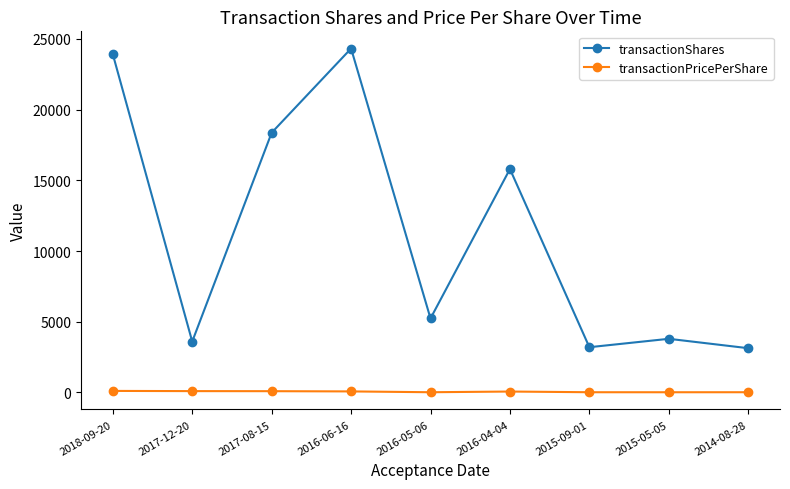

What is the maximum value shown in the chart?

24323.0